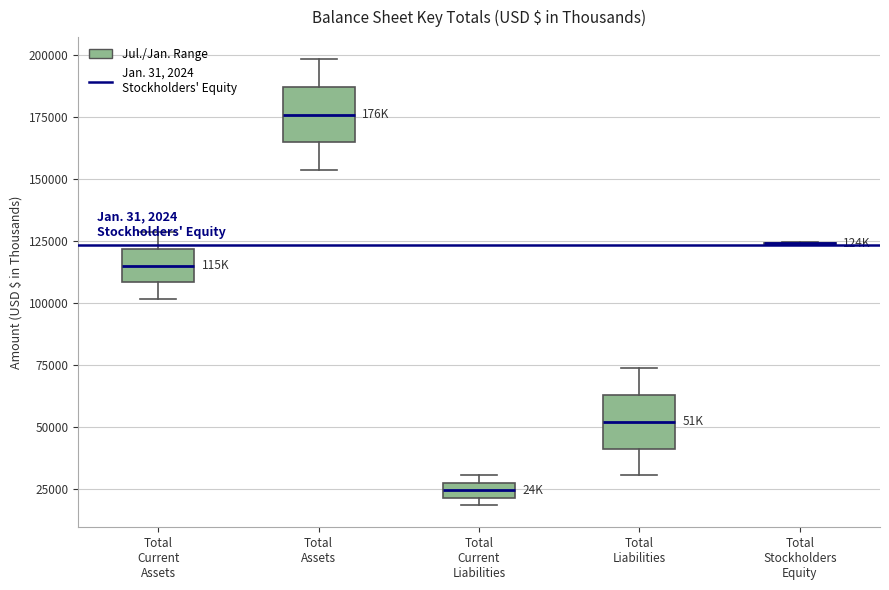

Where is the upper edge of the box for Total Liabilities on the y-axis? The values are not printed on the chart, so give them approximately, as read against the axis.

65000